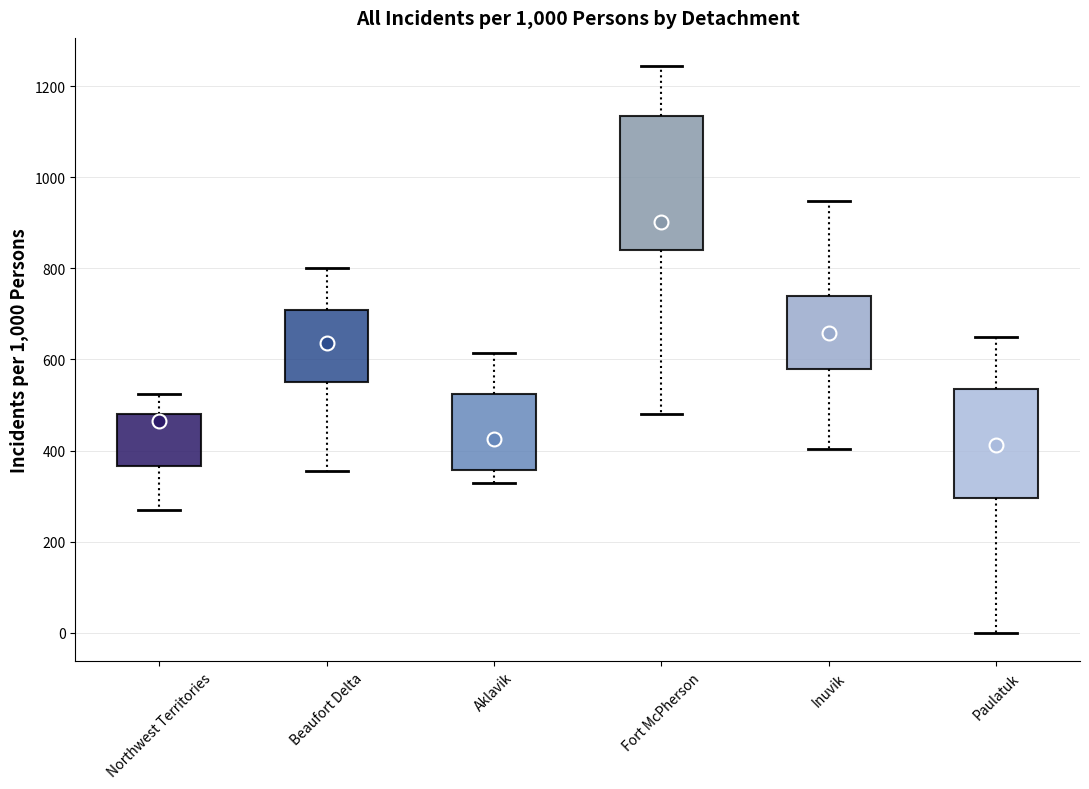

Where does the lower whisker of the box for Aklavik end on the y-axis? The values are not printed on the chart, so give them approximately, as read against the axis.

320